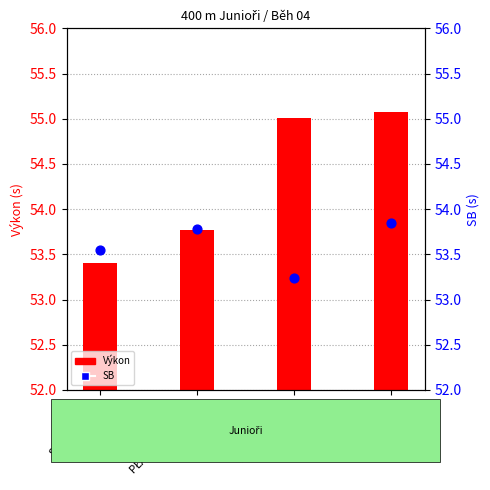

Which series reaches the minimum Y coordinate?

Výkon